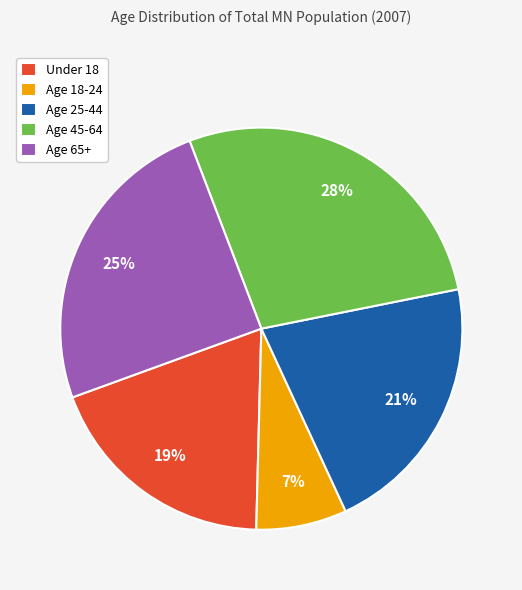

Does Age 25-44 account for over 50% of the chart?

No